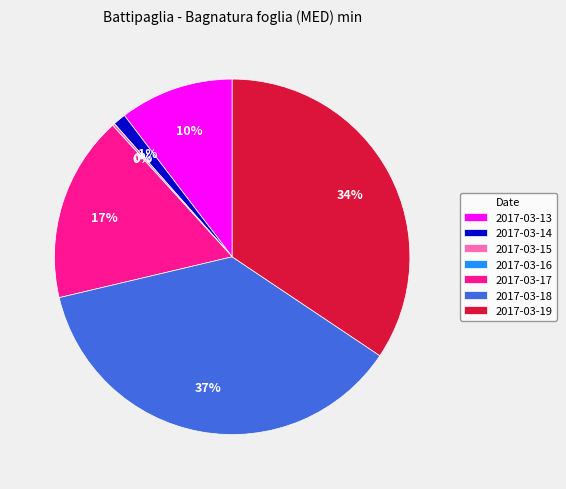

What is the change in value from 2017-03-14 to 2017-03-15?

-22.3